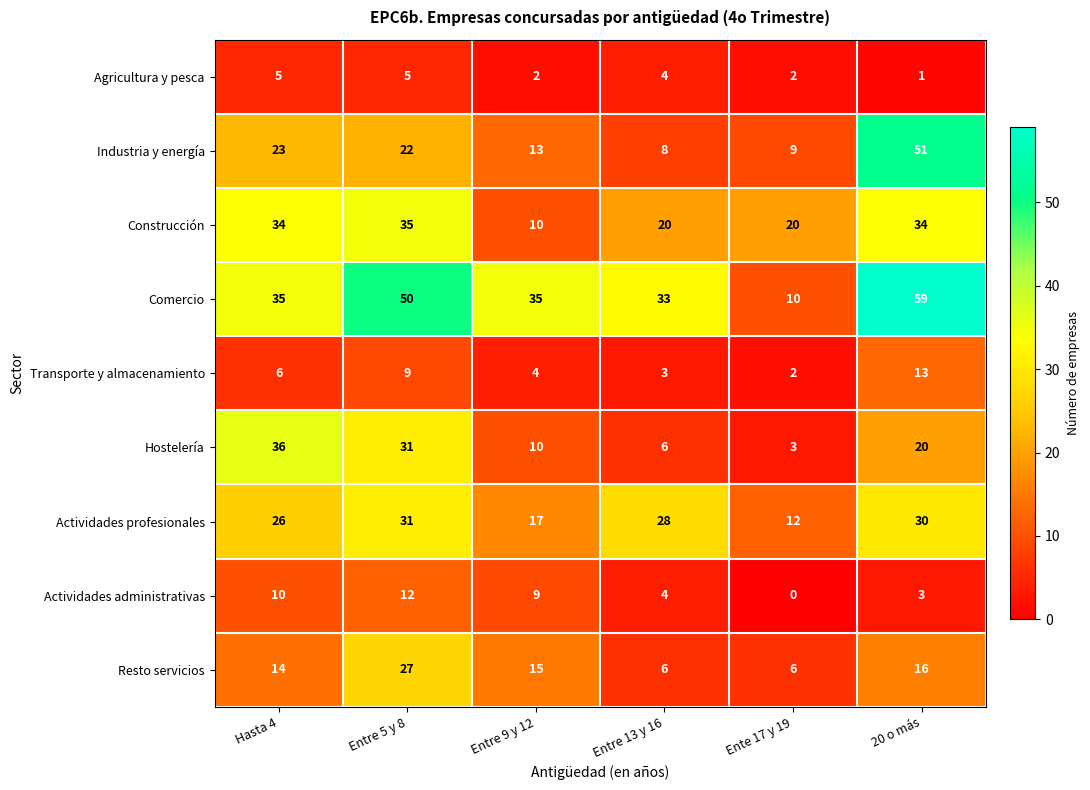

What is the highest value of the Construcción series?

35